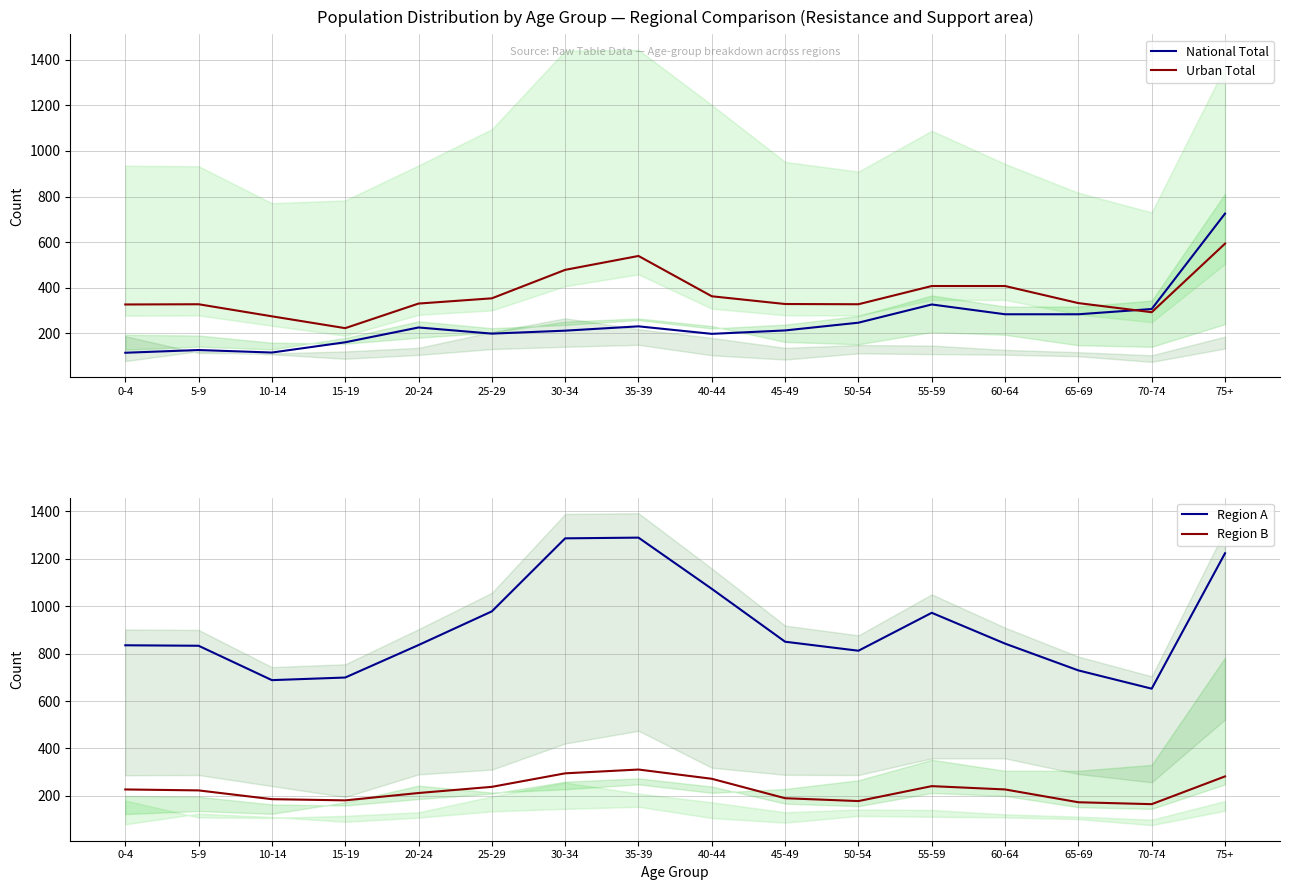

Which label corresponds to the largest value in the chart?

35-39